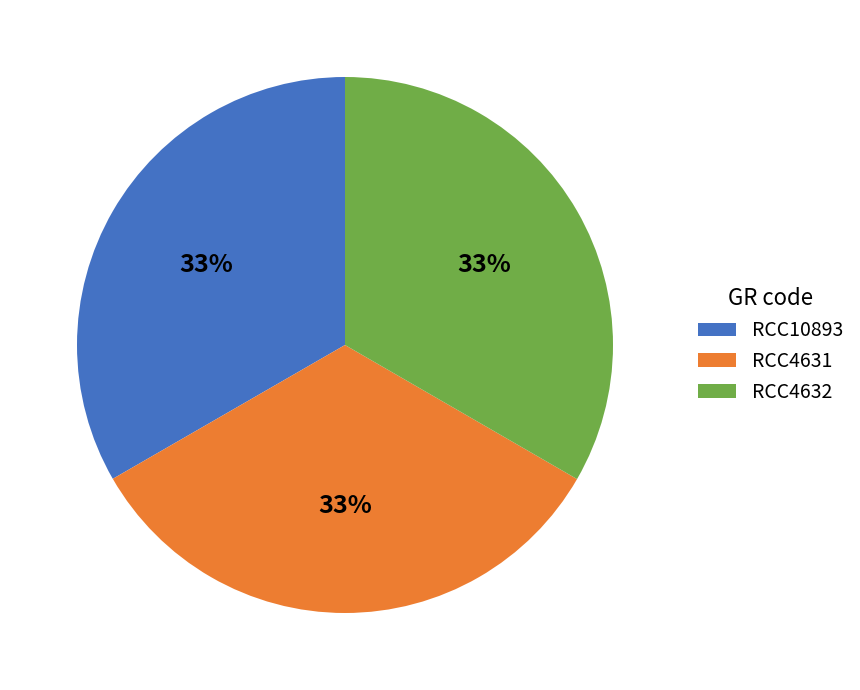

How many slices are in this pie chart?

3